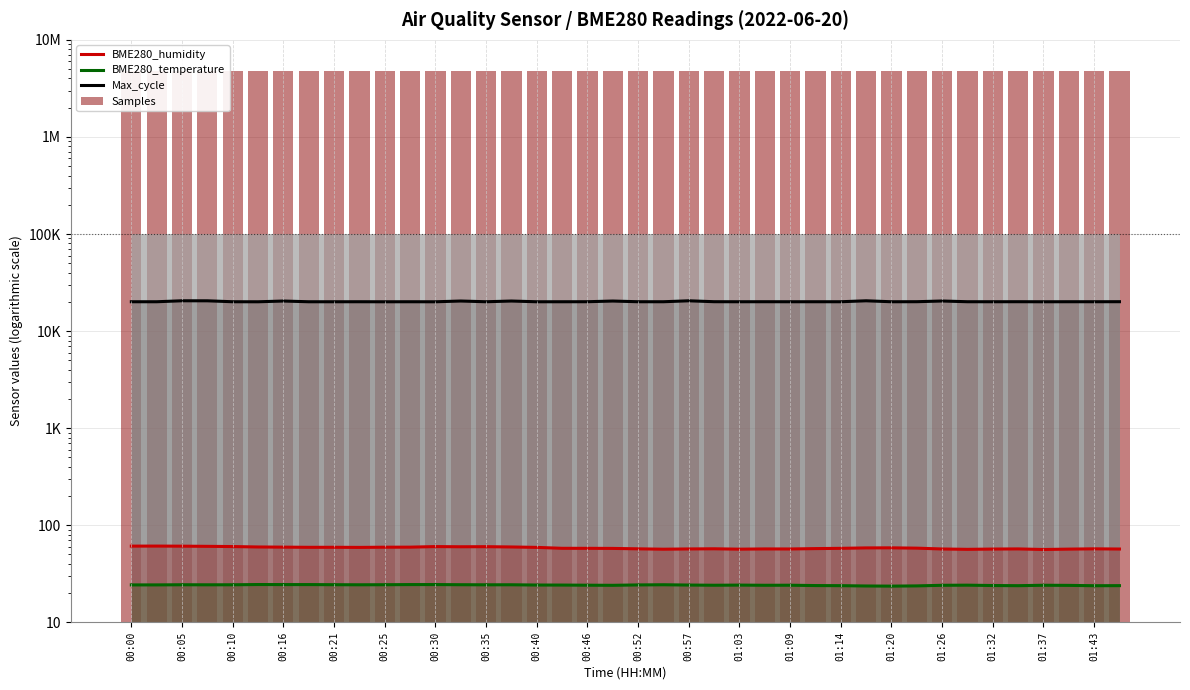

Between 00:25 and 00:46, which series saw the biggest shift?

Samples